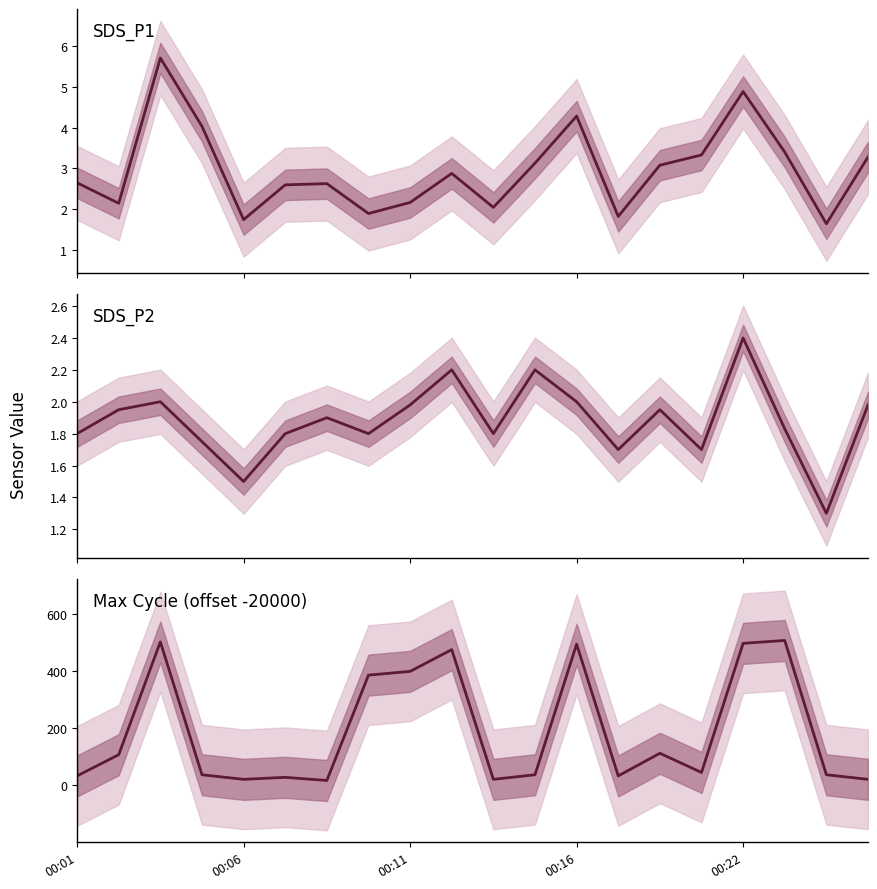

How many distinct data groups are displayed?

3